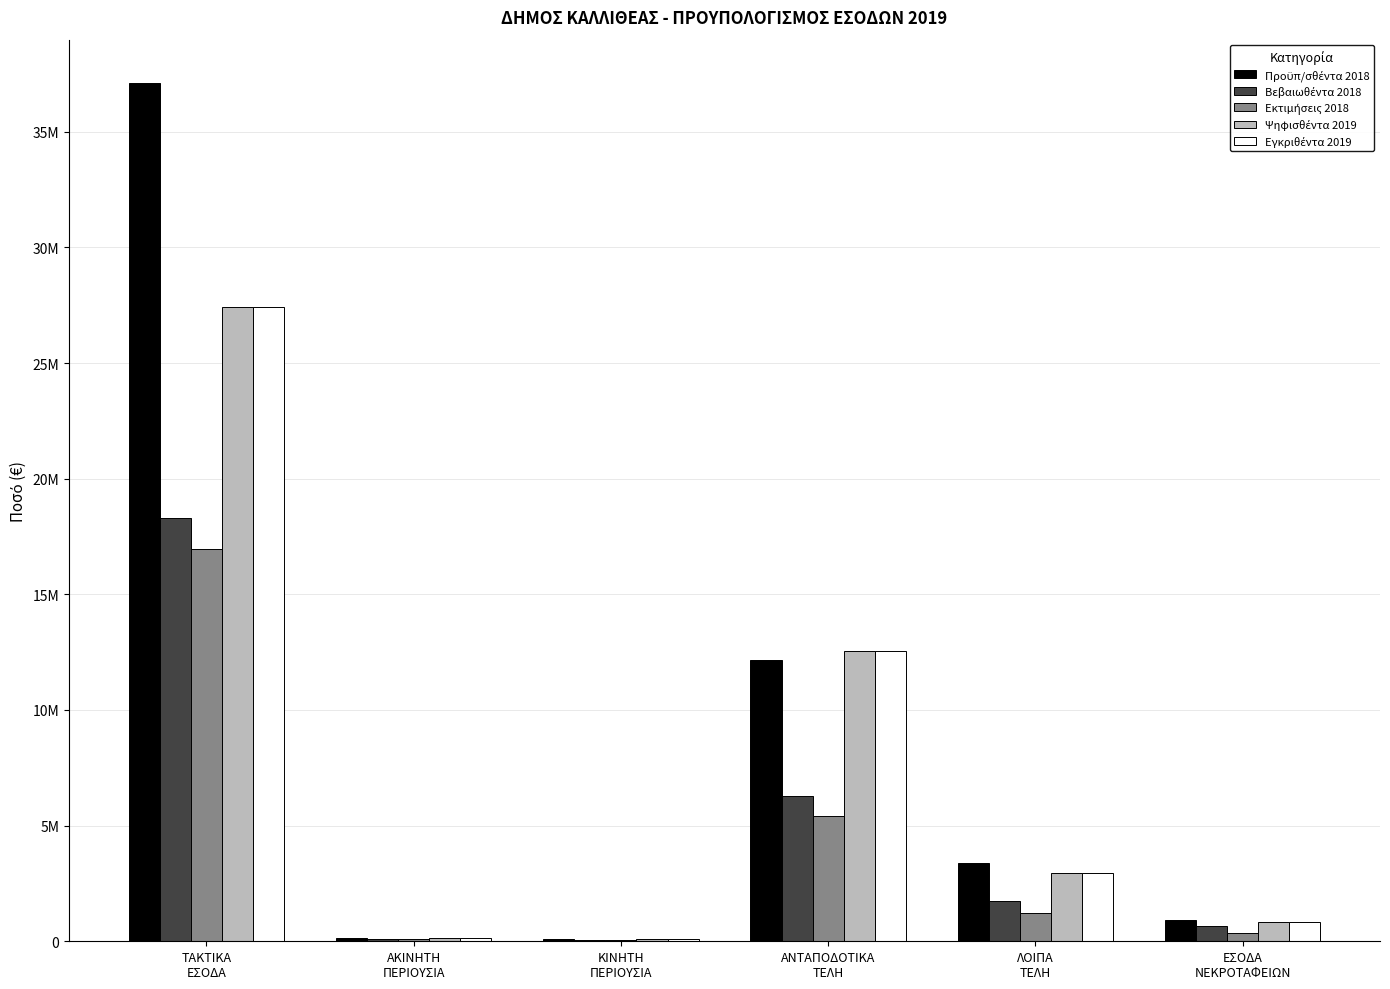

Are the bars grouped side by side (vs. stacked)?

Yes